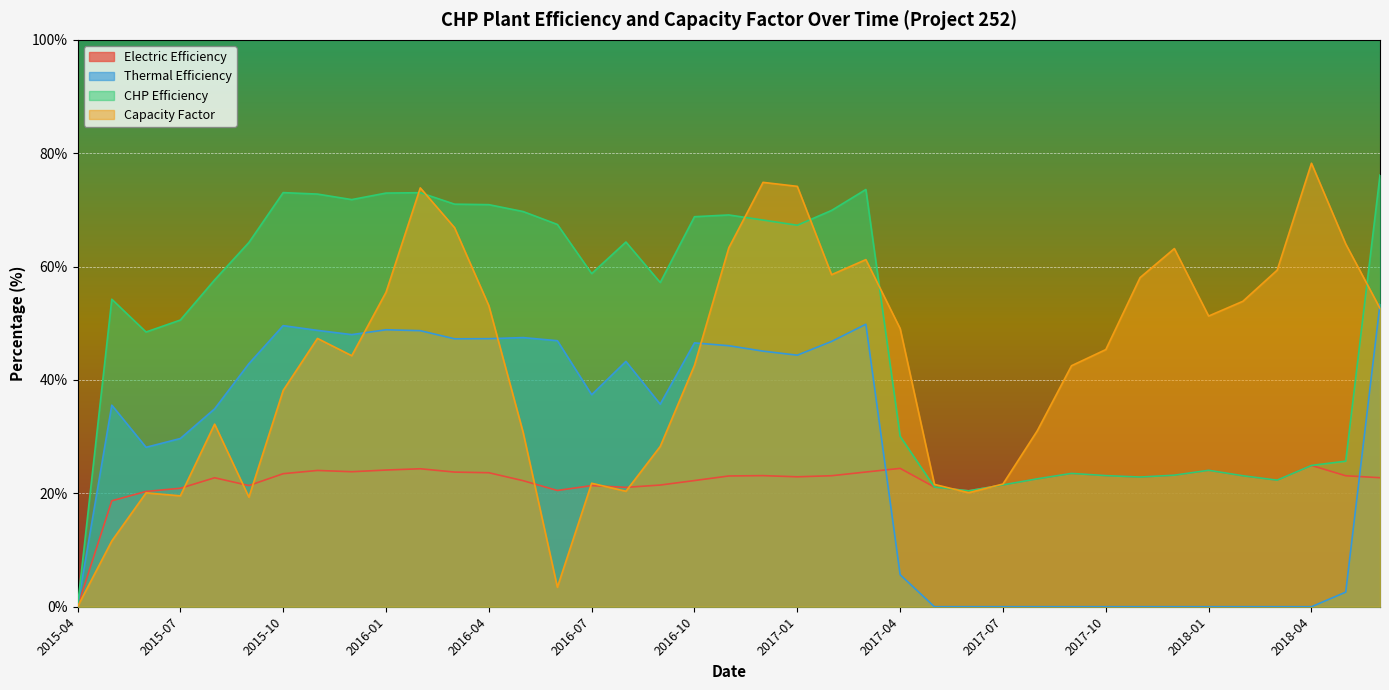

True or false: Thermal Efficiency has a value of 34.9 at 2015-08.

True